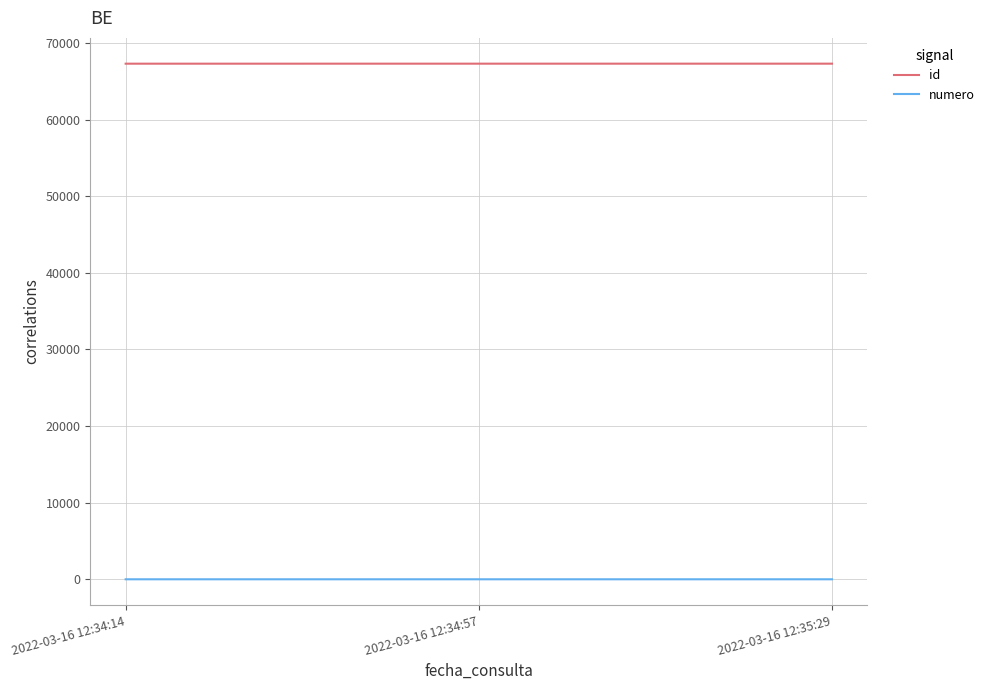

What is the difference between the numero values at 2022-03-16 12:34:14 and 2022-03-16 12:34:57?

1